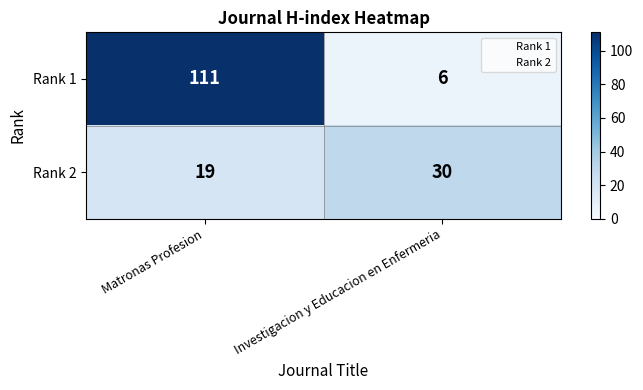

Which series changed the most between Matronas Profesion and Investigacion y Educacion en Enfermeria?

Rank 1